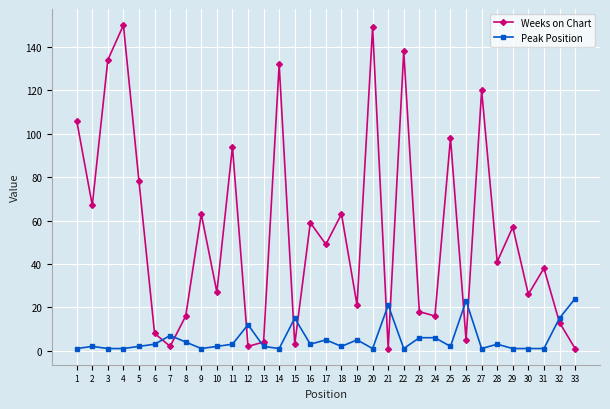

Which series has the widest spread of values?

Weeks on Chart